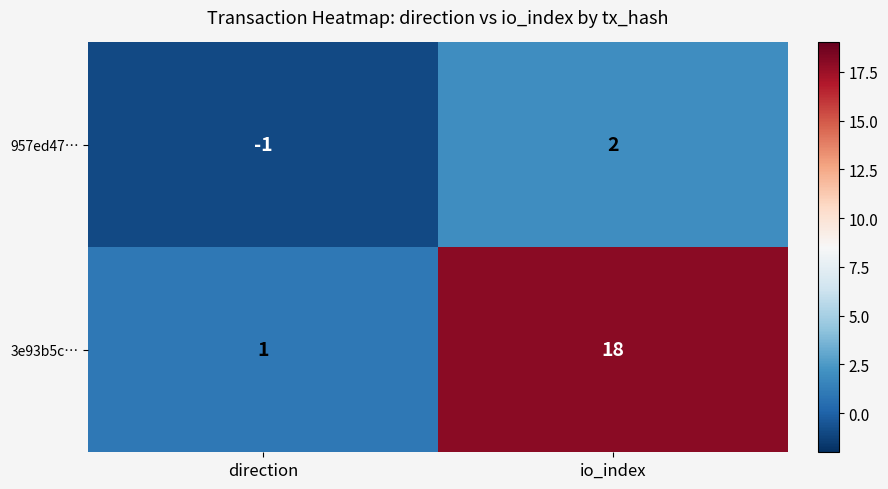

Reading right to left, what are all the values shown in this chart?

957ed47…: 2	-1
3e93b5c…: 18	1